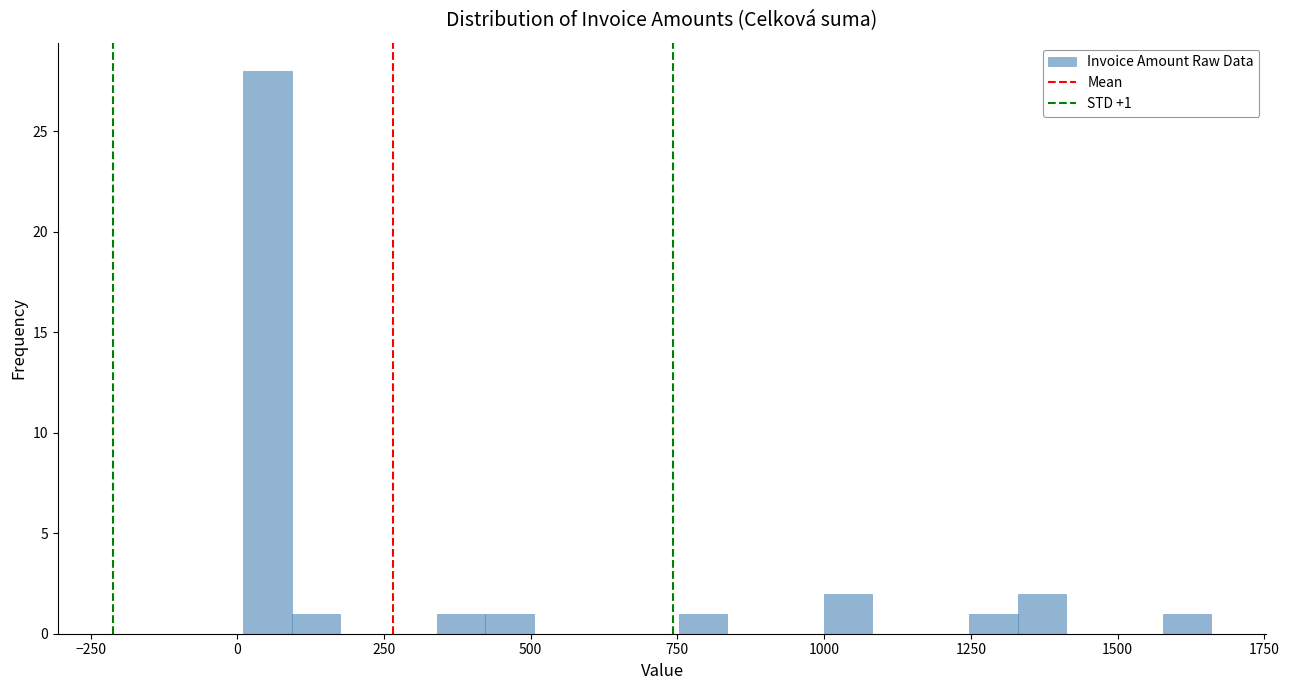

Read against the x-axis, roughly where is the centre of the tallest bar?

50